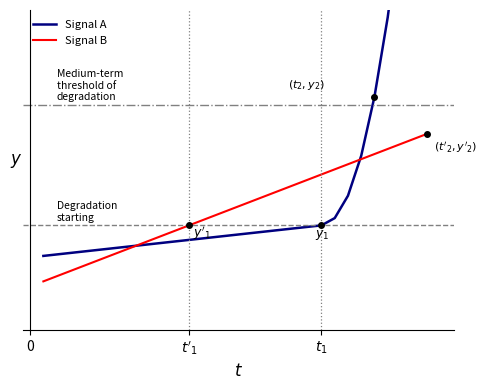

What are all the series names shown in the legend?

Signal A, Signal B